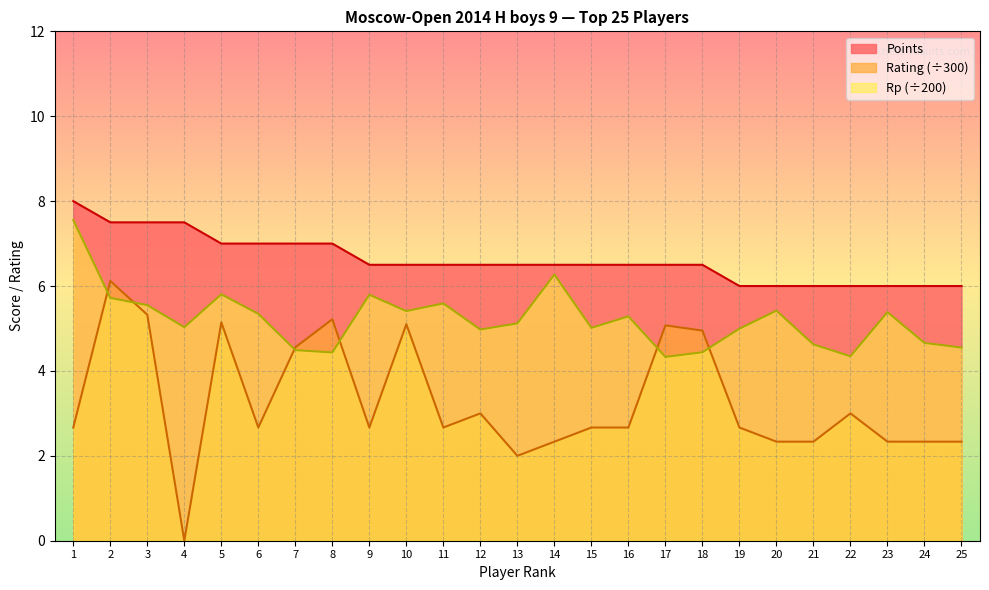

Rank the series by their maximum value, from lowest to highest.

Rating (÷300), Rp (÷200), Points